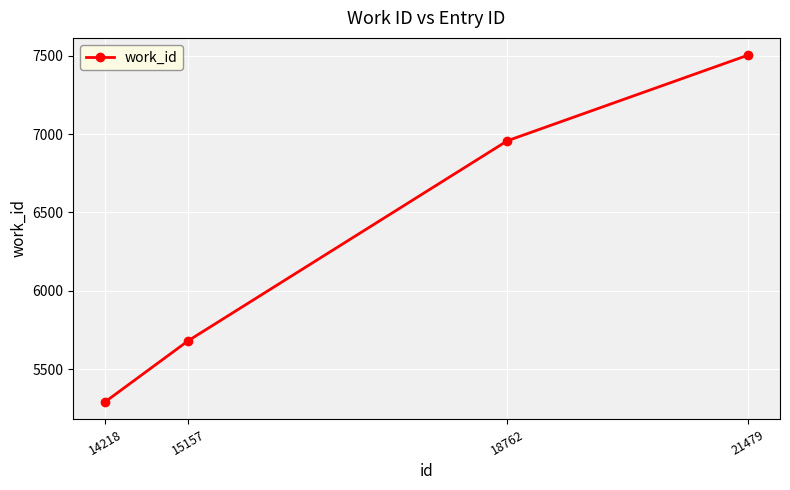

Which category has the lowest value across all series?

14218